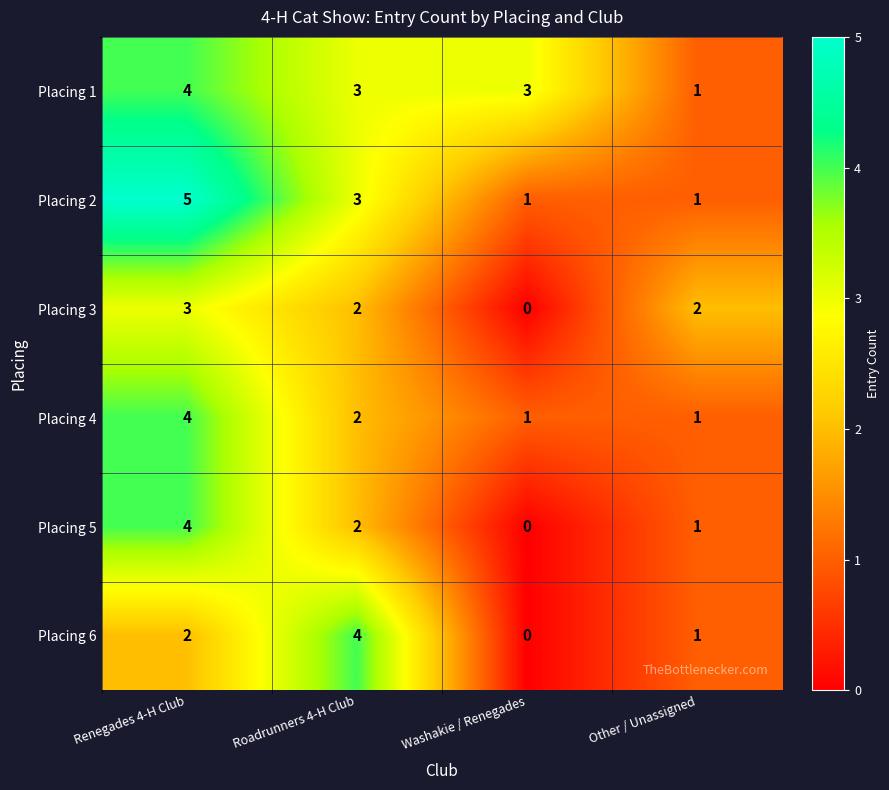

The value of Placing 5 at Roadrunners 4-H Club is 1. True or false?

False